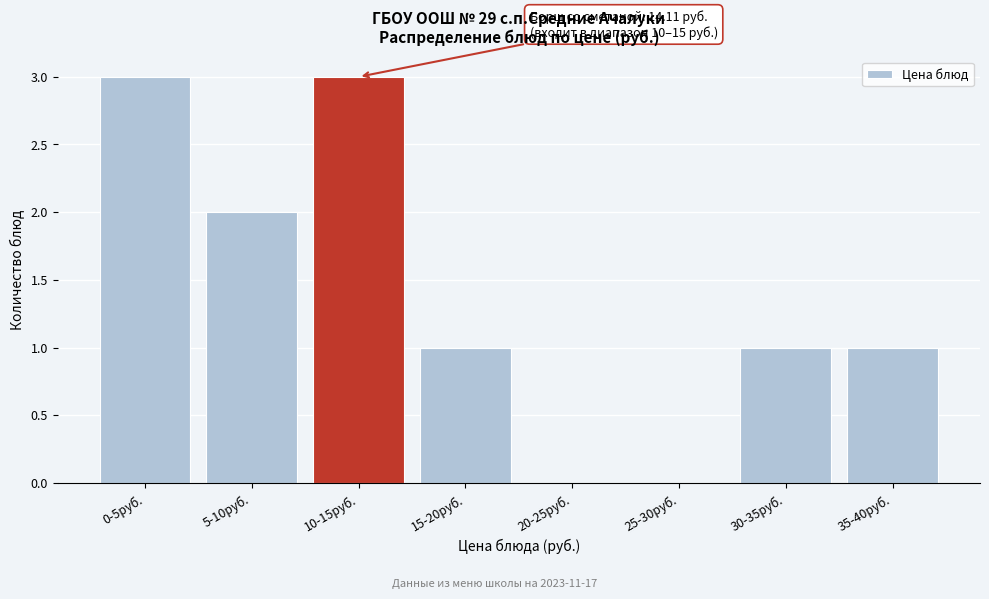

Reading right to left, what are all the values shown in this chart?

35-40руб.=1	30-35руб.=1	25-30руб.=0	20-25руб.=0	15-20руб.=1	10-15руб.=3	5-10руб.=2	0-5руб.=3